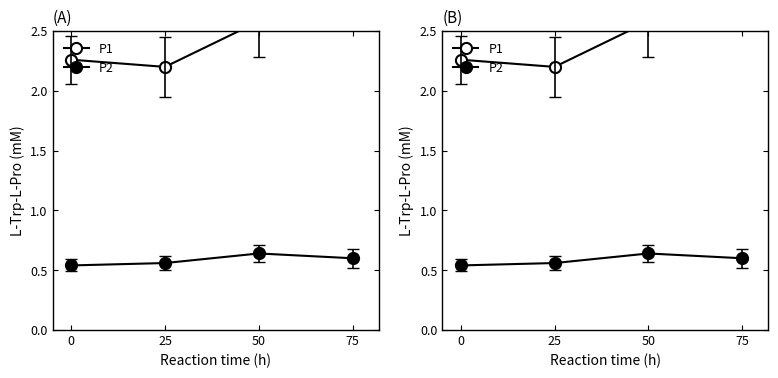

The value of P1 at 0 is 1.2. True or false?

False